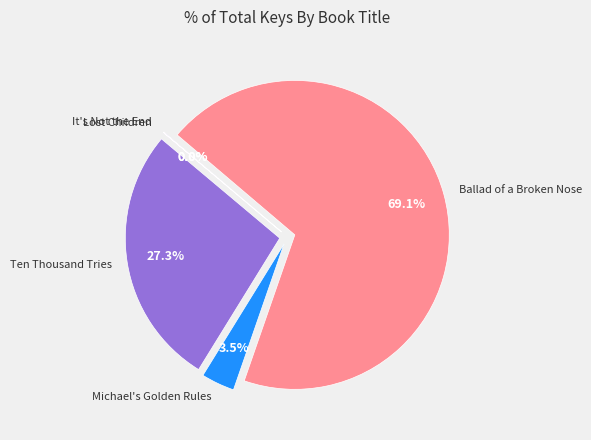

How many segments does this pie chart have?

5